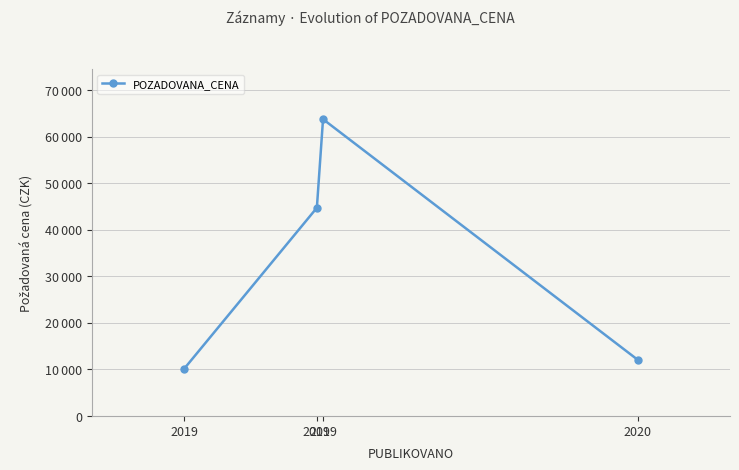

Rank the categories by value from highest to lowest.

2019, 2019, 2020, 2019